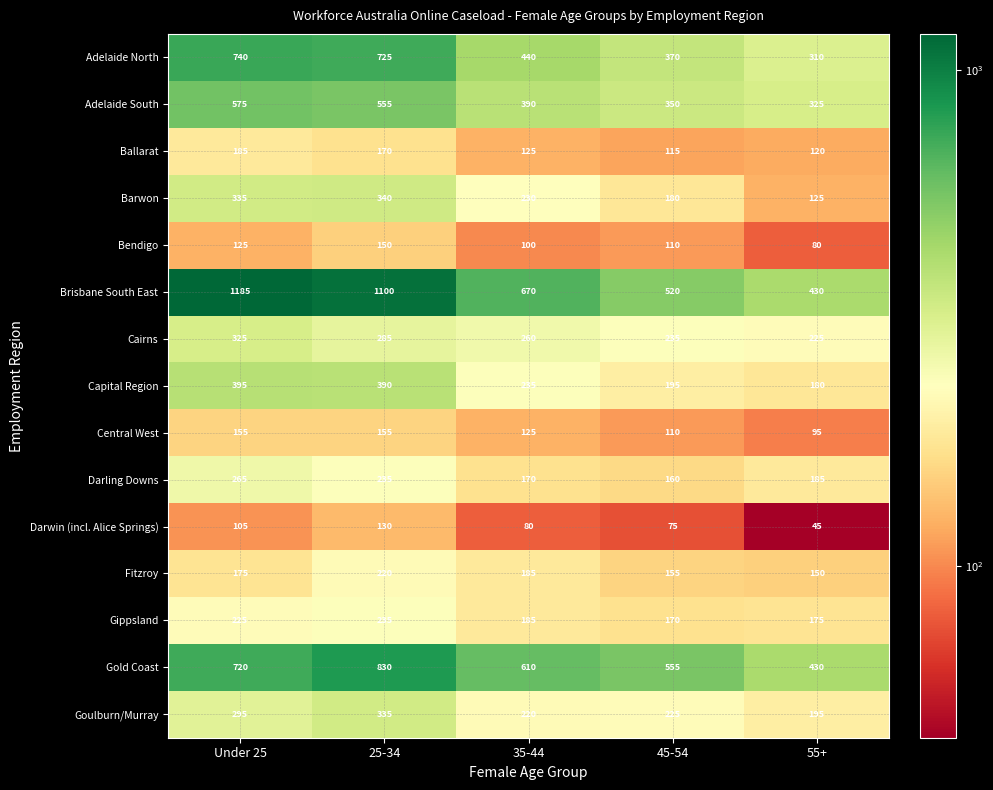

Where is Goulburn/Murray nearest to the value 265?

Under 25